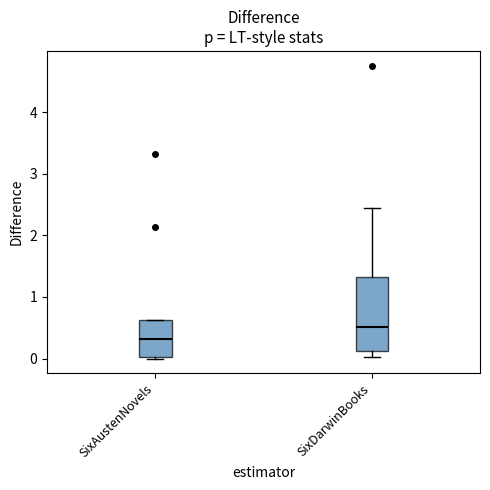

Reading left to right, transcribe this box plot: for each box, give where its median line is, the range the box spans, and where its two whiskers end, as read against the y-axis. The values are not printed on the chart, so give them approximately, as read against the axis.

SixAustenNovels: median 0.3, box 0.0 to 0.6, whiskers 0.0 to 0.6
SixDarwinBooks: median 0.5, box 0.1 to 1.3, whiskers 0.0 to 2.4